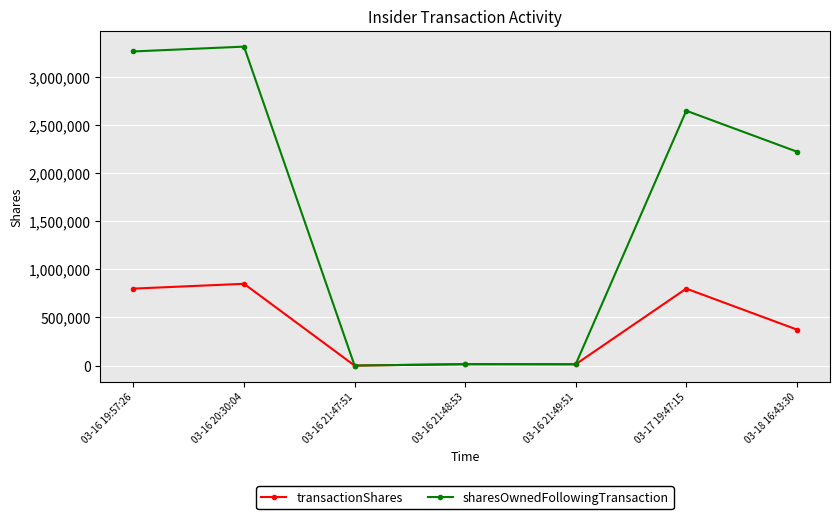

List the series in order of their overall mean, highest first.

sharesOwnedFollowingTransaction, transactionShares